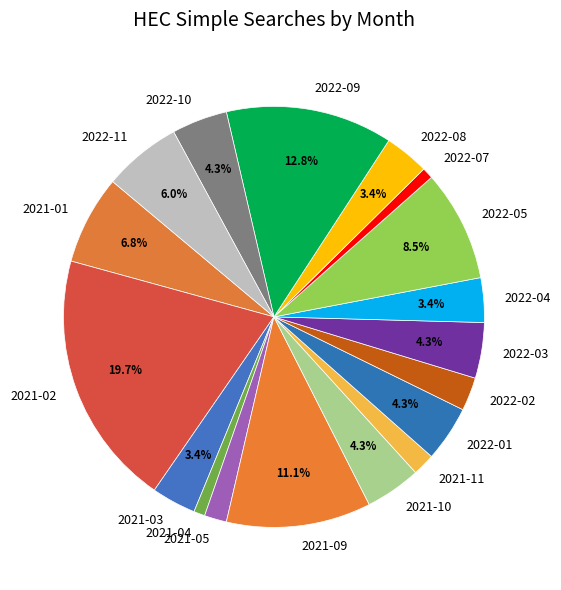

Approximately how many times larger is the value at 2021-03 compared to 2022-11?

0.6